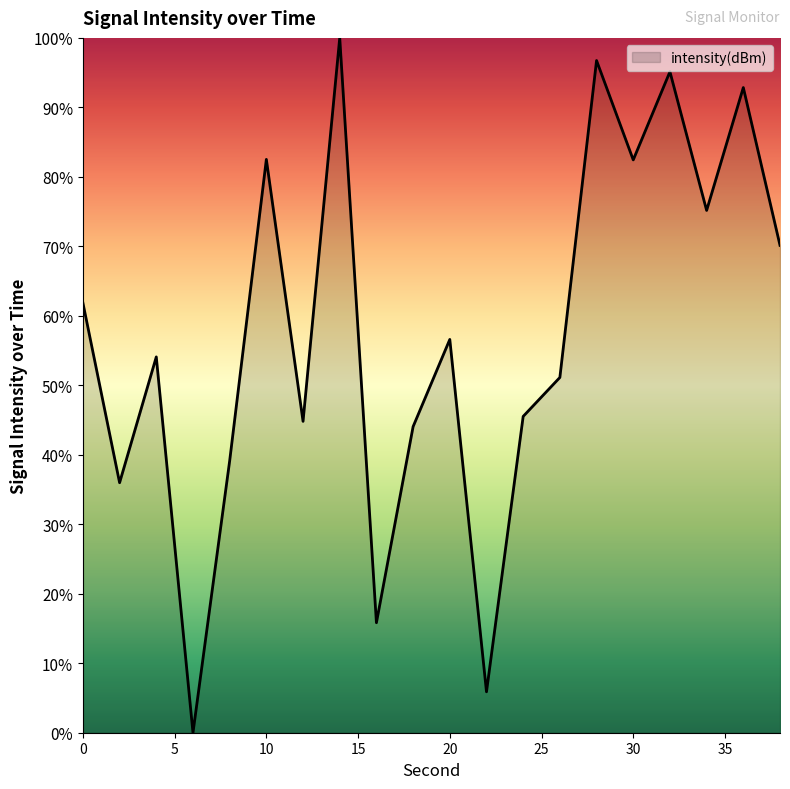

What is the greatest value displayed?

100.0